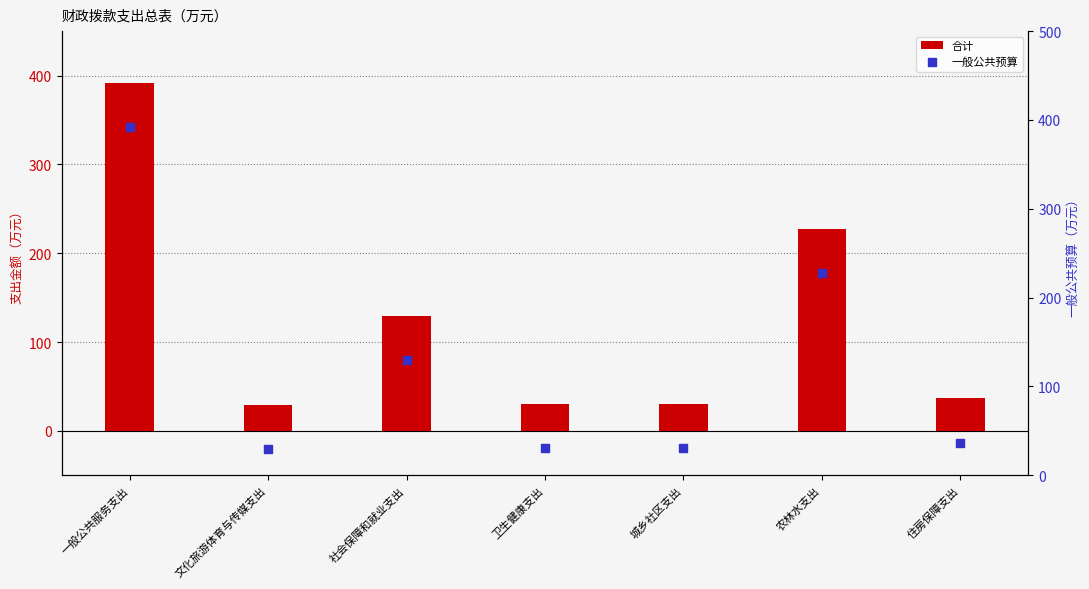

Which series reaches the minimum Y coordinate?

合计